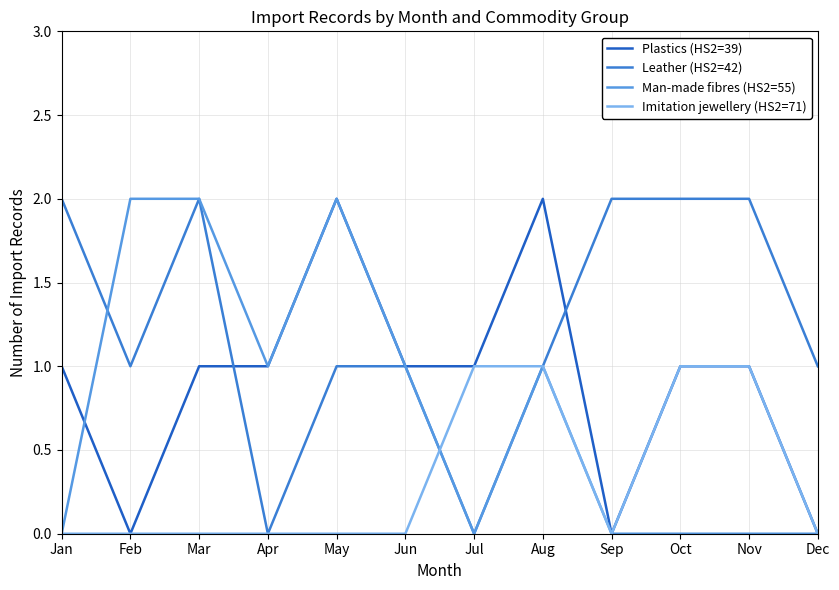

The Man-made fibres (HS2=55) series shows 0 at Oct. True or false?

True